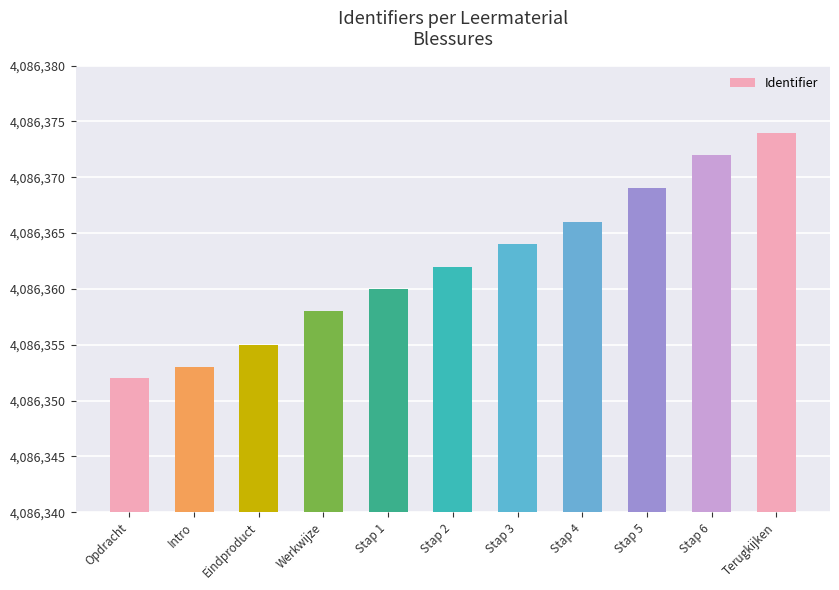

What is the sum of all values?

44949985